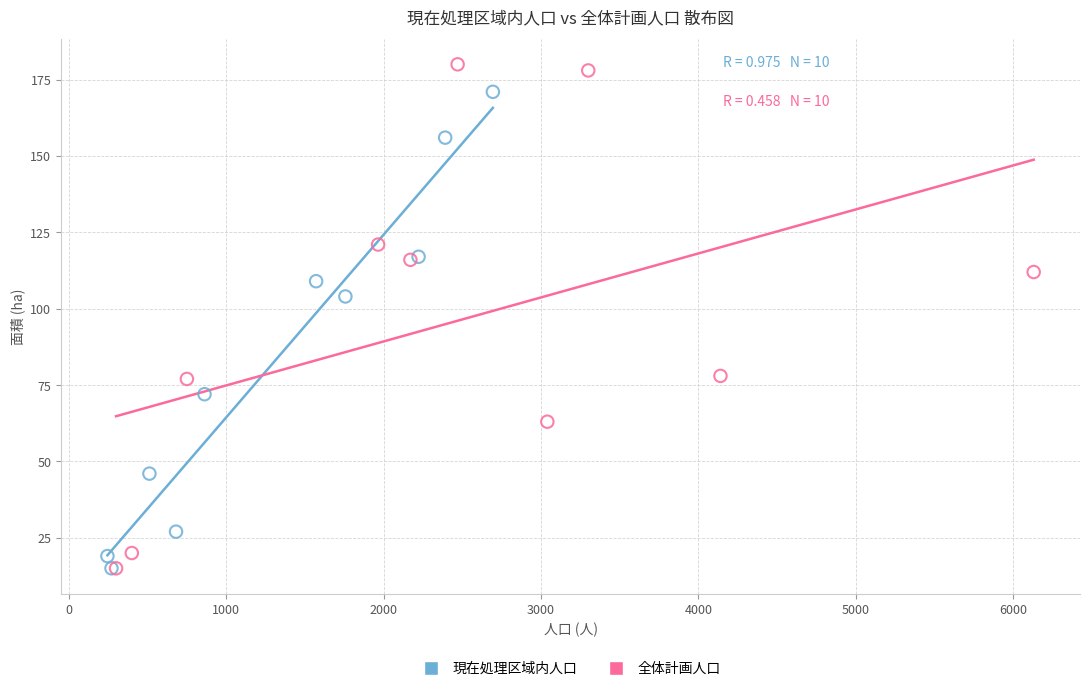

Which series contains the highest Y value?

全体計画人口